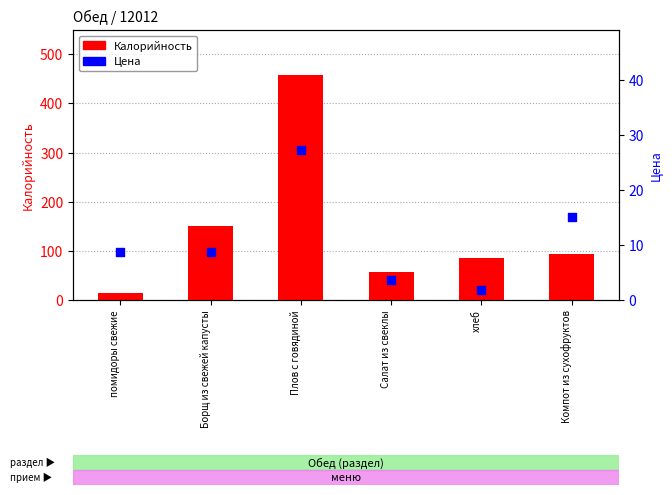

Which series has the largest total across all categories?

Калорийность